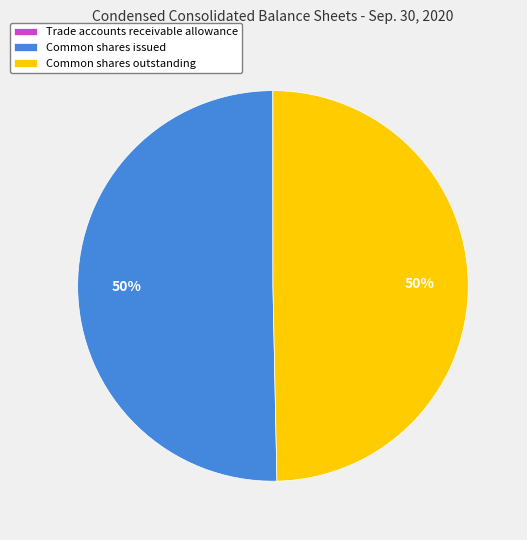

To the nearest percent, what is the difference between the largest and smallest slice percentages?

50%